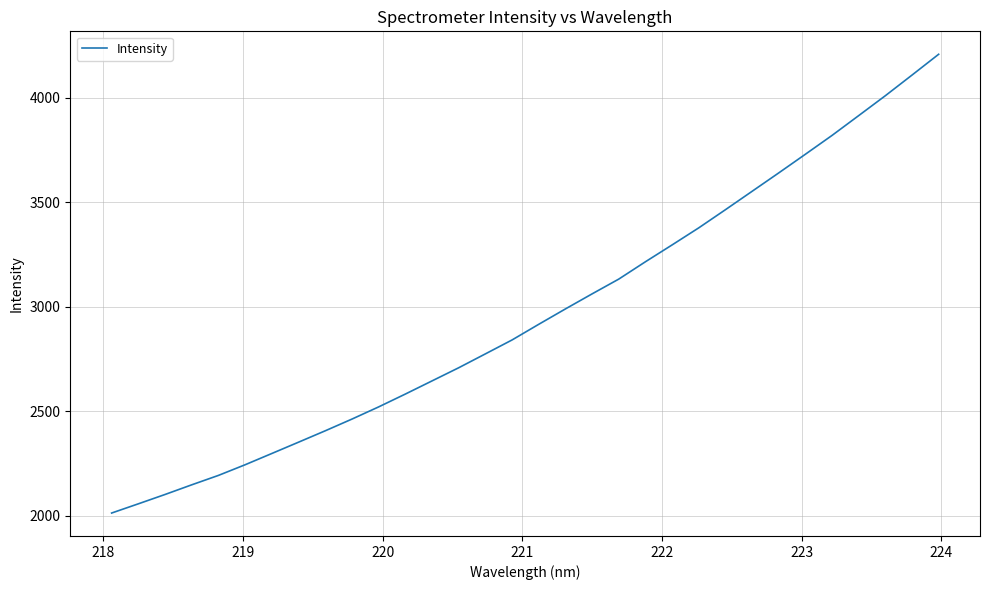

What is the greatest value displayed?

4206.9